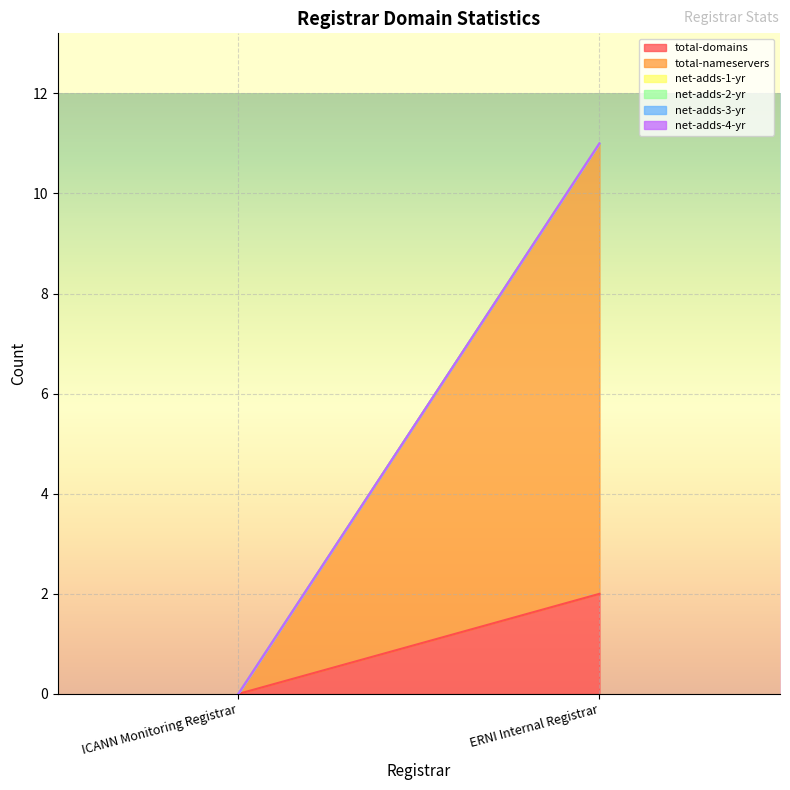

At which category is the sum across all series the highest?

ERNI Internal Registrar